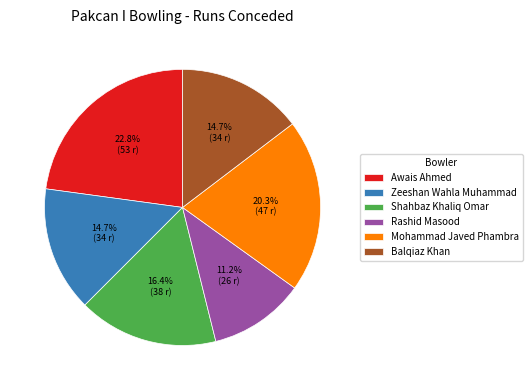

Is there a majority slice in this chart?

No